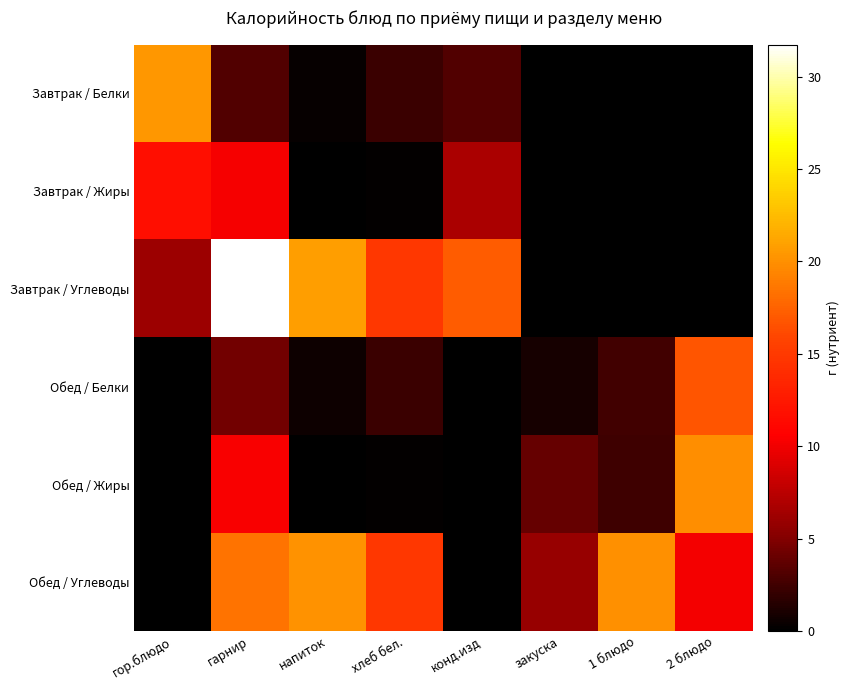

What is the spread (max minus min) of values at 1 блюдо?

20.0